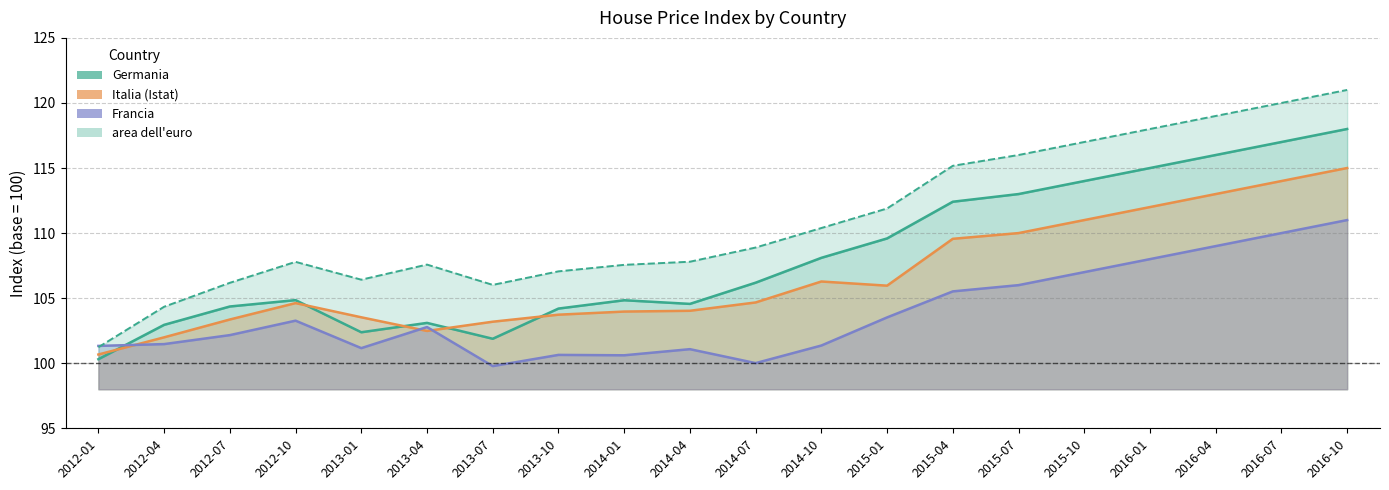

Is it true that Italia (Istat) equals 104.6 at 2012-10?

True